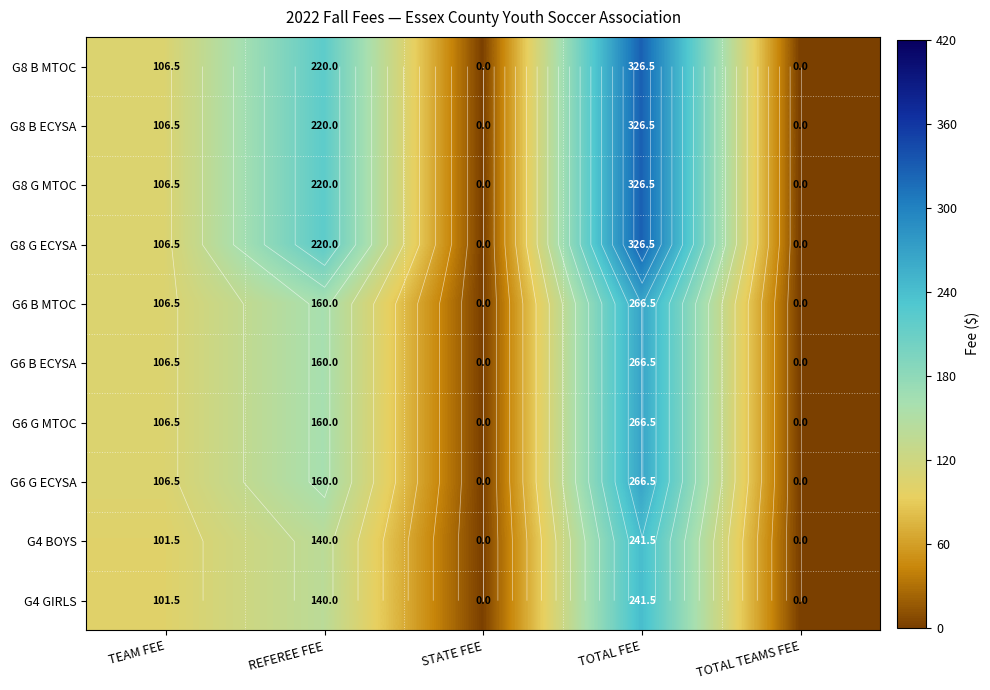

What is the sum of the G4 GIRLS values at TEAM FEE and TOTAL FEE?

343.0